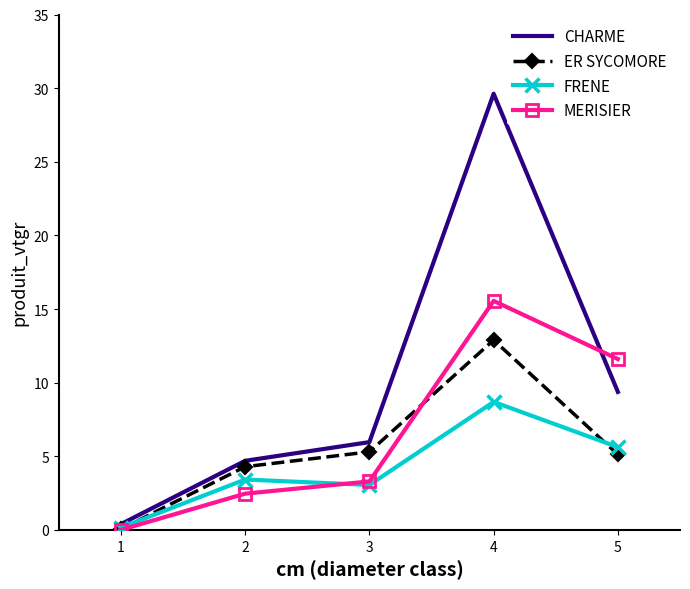

Rank the series by their average value, from lowest to highest.

FRENE, ER SYCOMORE, MERISIER, CHARME